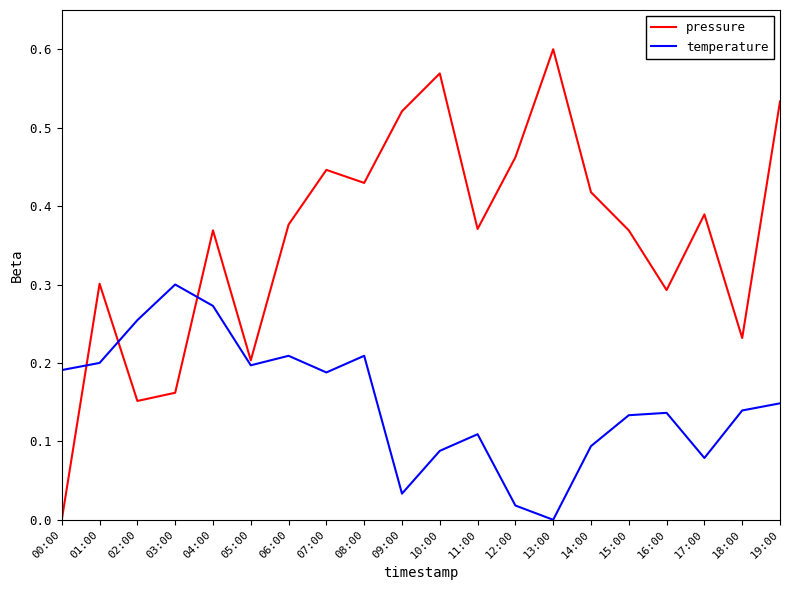

Which series has the largest total across all categories?

pressure